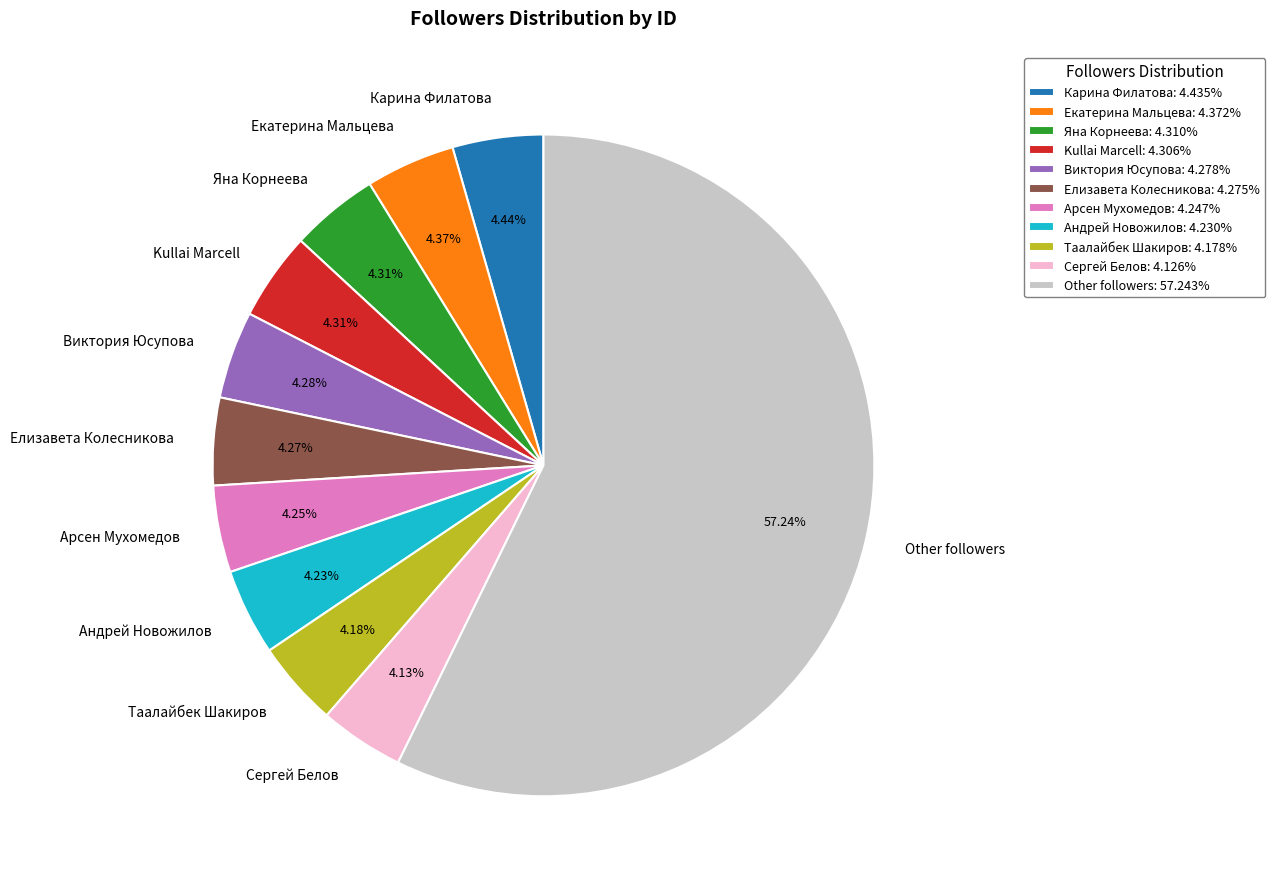

True or false: Елизавета Колесникова accounts for 4% of the total.

True